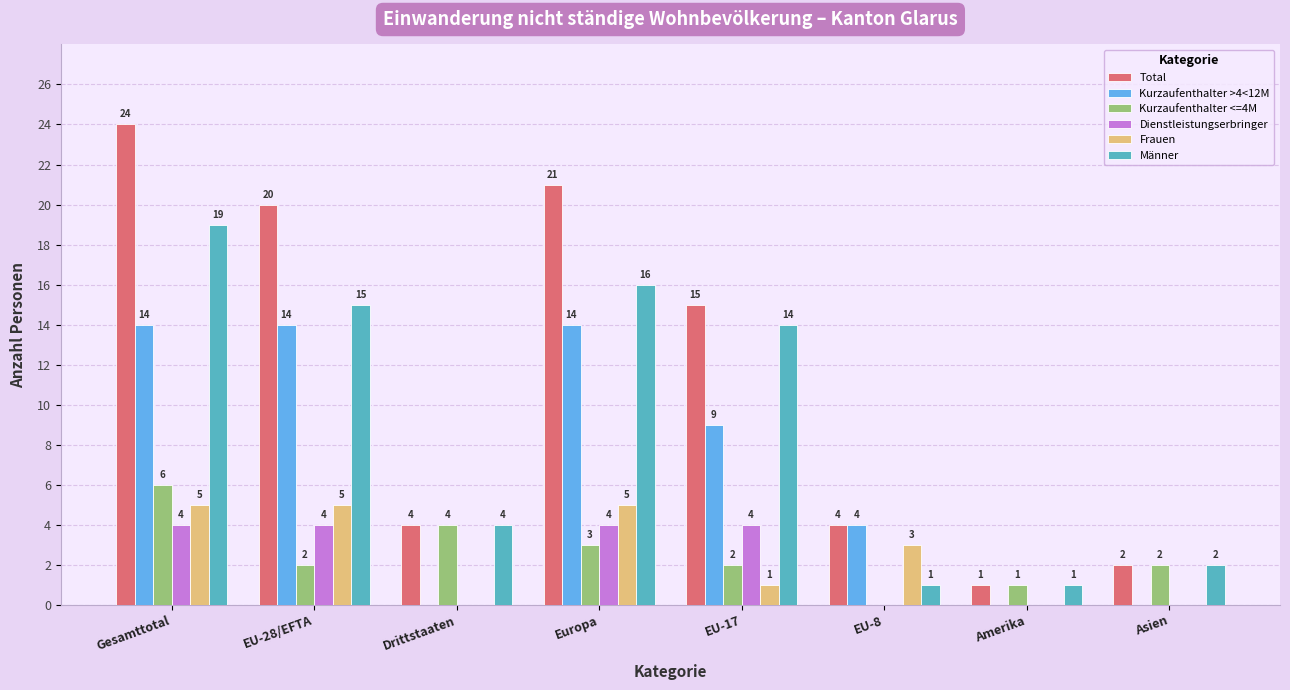

Reading right to left, what are all the values shown in this chart?

Total: Asien=2	Amerika=1	EU-8=4	EU-17=15	Europa=21	Drittstaaten=4	EU-28/EFTA=20	Gesamttotal=24
Kurzaufenthalter >4<12M: Asien=0	Amerika=0	EU-8=4	EU-17=9	Europa=14	Drittstaaten=0	EU-28/EFTA=14	Gesamttotal=14
Kurzaufenthalter <=4M: Asien=2	Amerika=1	EU-8=0	EU-17=2	Europa=3	Drittstaaten=4	EU-28/EFTA=2	Gesamttotal=6
Dienstleistungserbringer: Asien=0	Amerika=0	EU-8=0	EU-17=4	Europa=4	Drittstaaten=0	EU-28/EFTA=4	Gesamttotal=4
Frauen: Asien=0	Amerika=0	EU-8=3	EU-17=1	Europa=5	Drittstaaten=0	EU-28/EFTA=5	Gesamttotal=5
Männer: Asien=2	Amerika=1	EU-8=1	EU-17=14	Europa=16	Drittstaaten=4	EU-28/EFTA=15	Gesamttotal=19